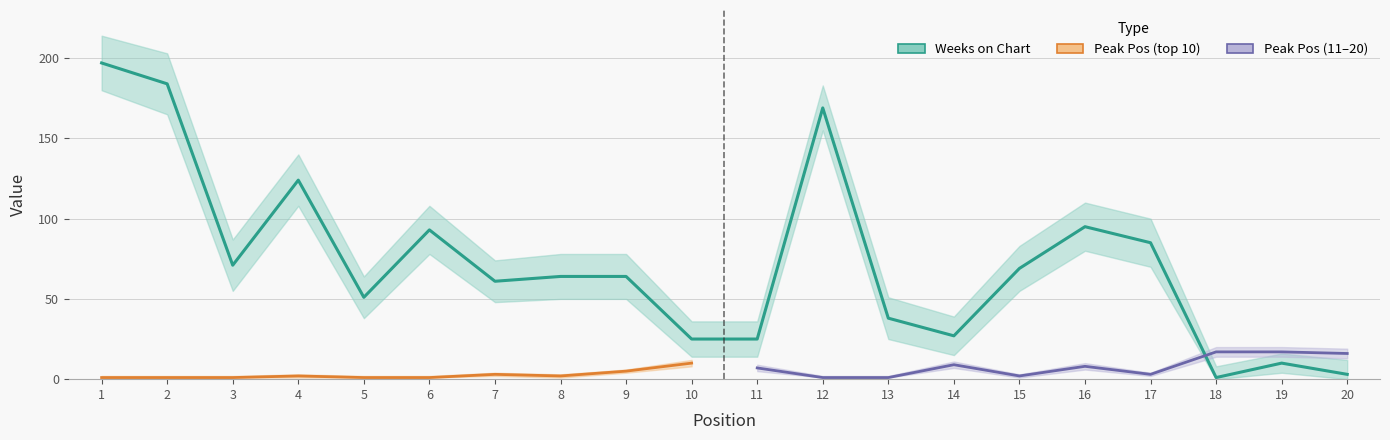

The value at 4 is 34. True or false?

False